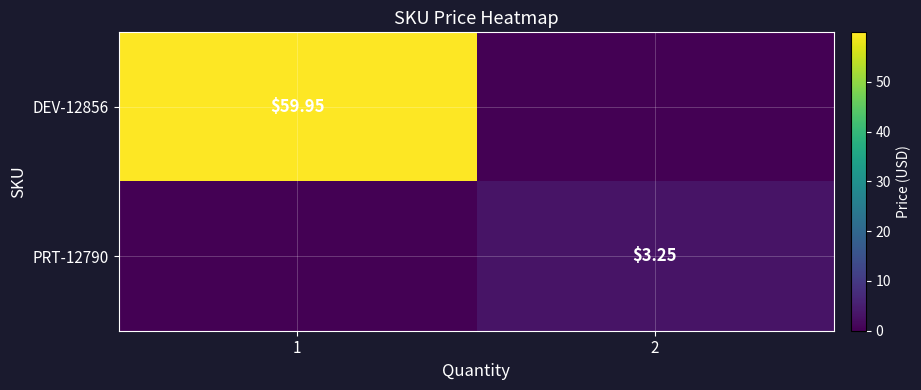

The DEV-12856 series shows 60.0 at 1. True or false?

True